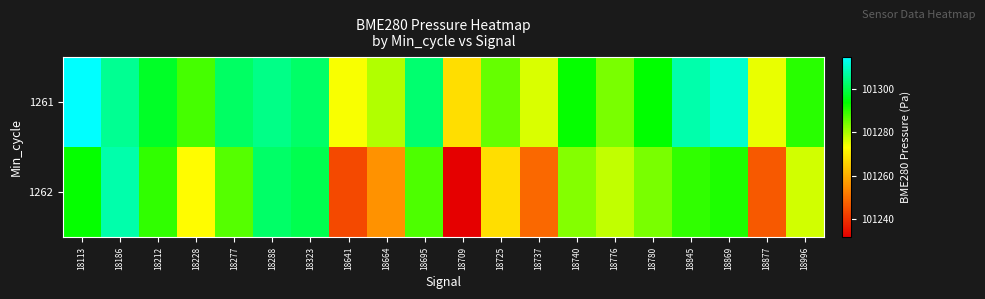

At 18113, list the series in order from smallest to largest.

1262, 1261